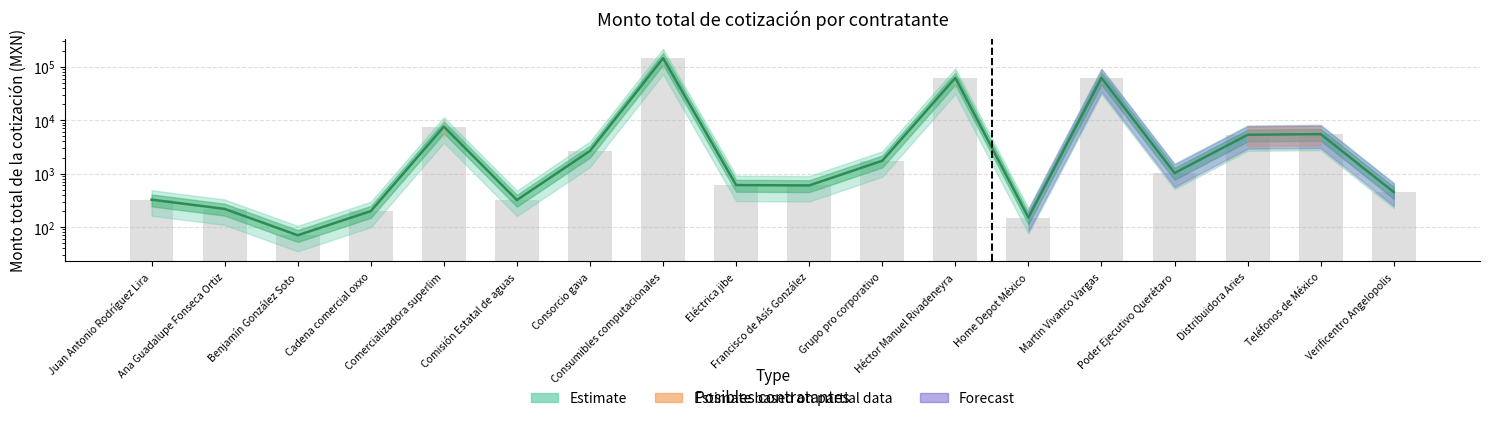

What position from the right is Héctor Manuel Rivadeneyra?

7